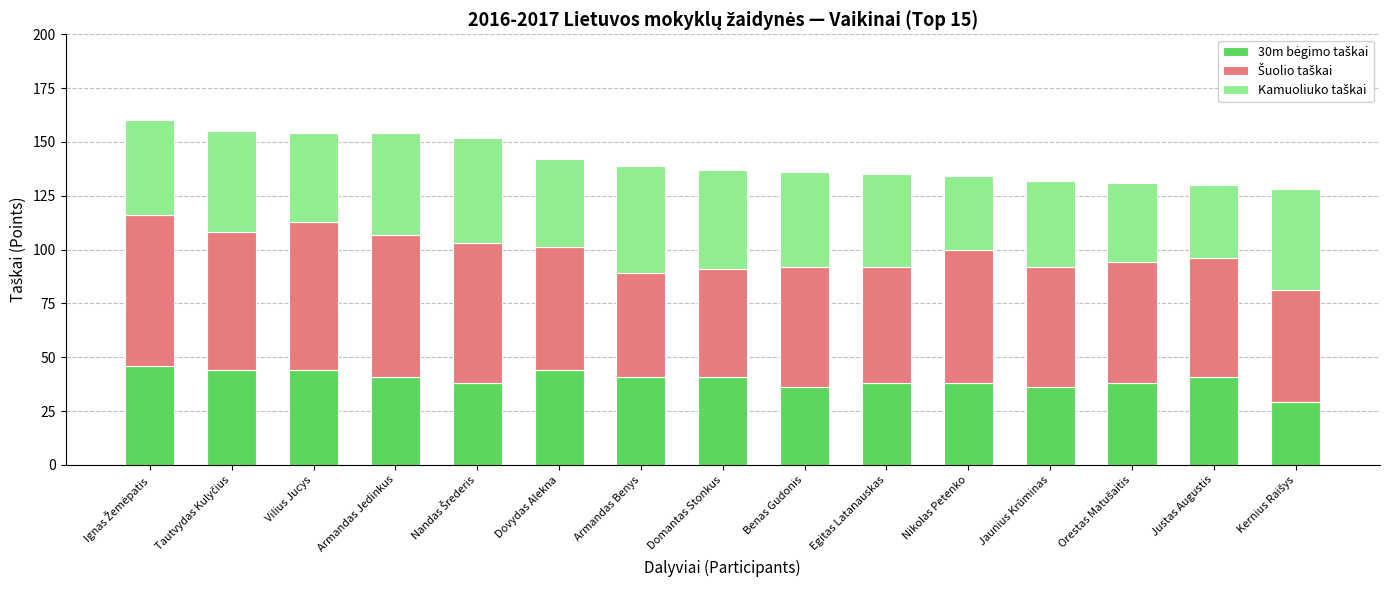

What is the total value across all series at Domantas Stonkus?

137